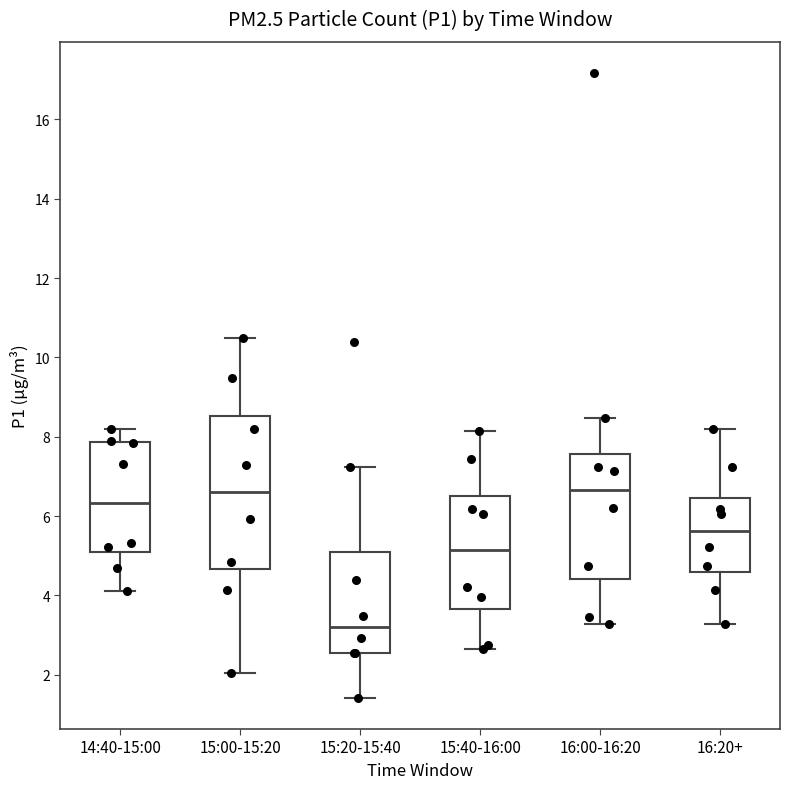

Which box's median line is the lowest?

15:20-15:40